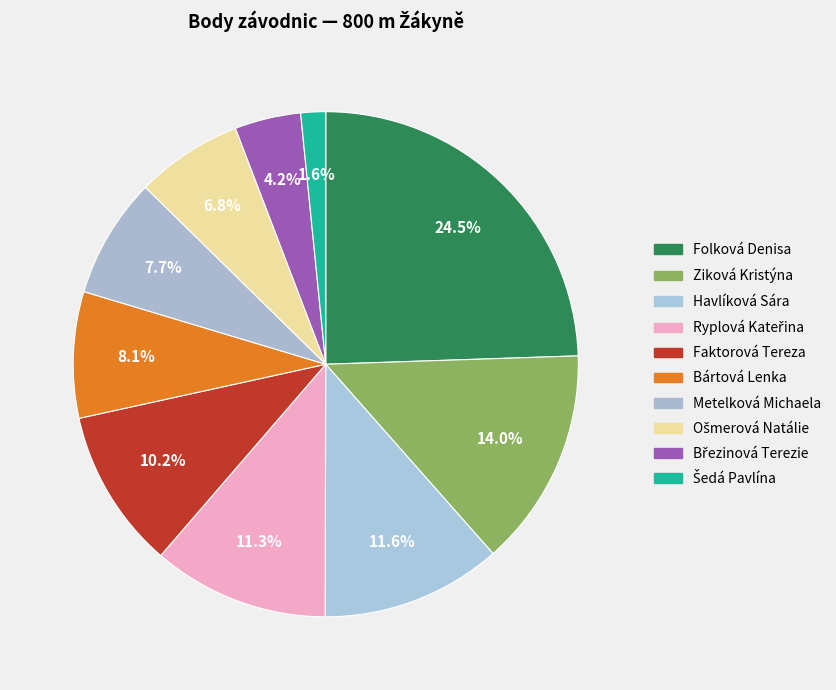

Does any single category account for the majority?

No